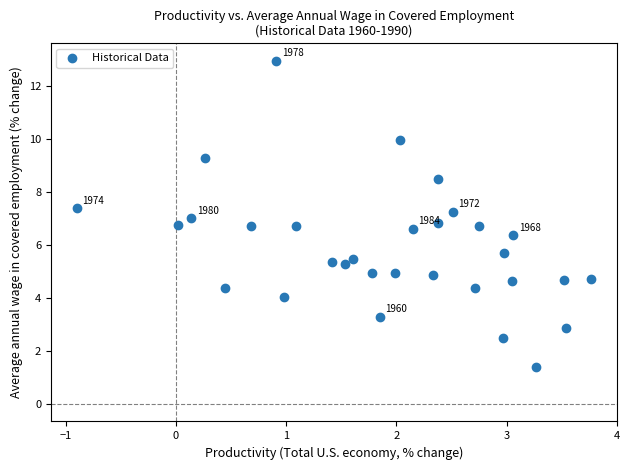

What is the range of X values (max minus min)?

4.7